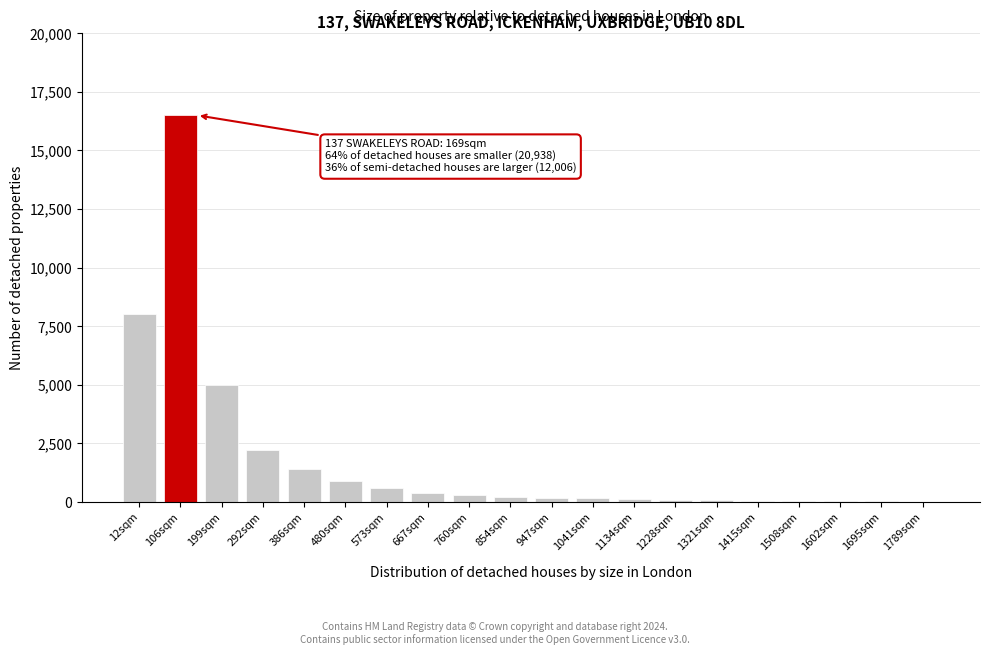

Is it true that the value at 199sqm is 7419?

False